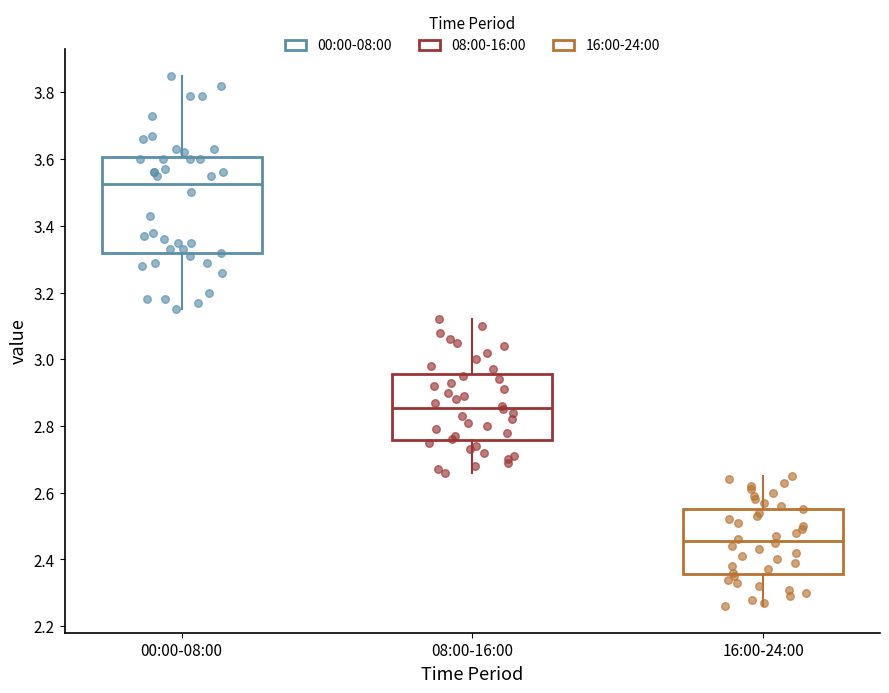

Where does the upper whisker of the box for 00:00-08:00 end on the y-axis? The values are not printed on the chart, so give them approximately, as read against the axis.

3.86